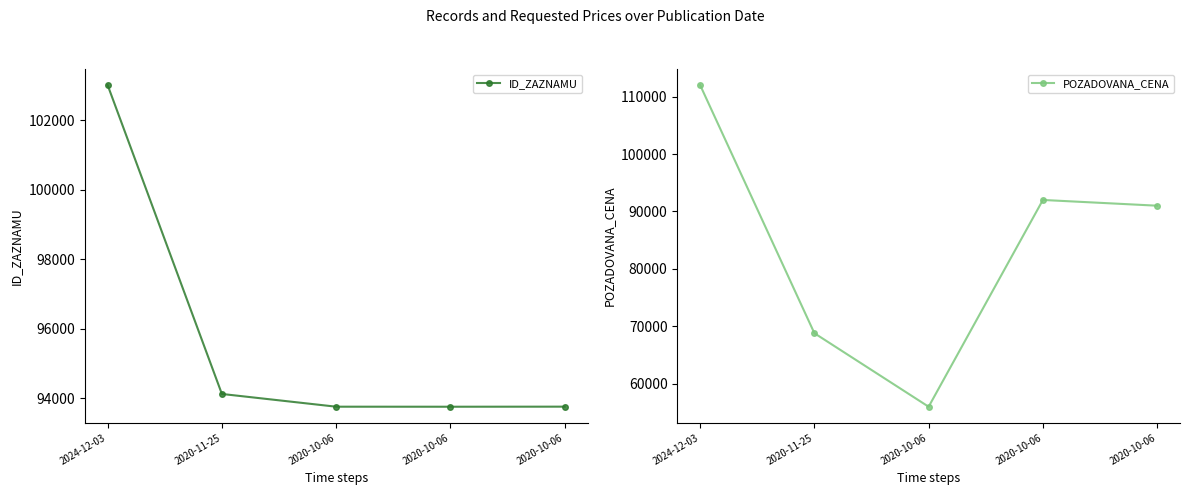

What is the difference between the second highest and second lowest values in the POZADOVANA_CENA series?

23200